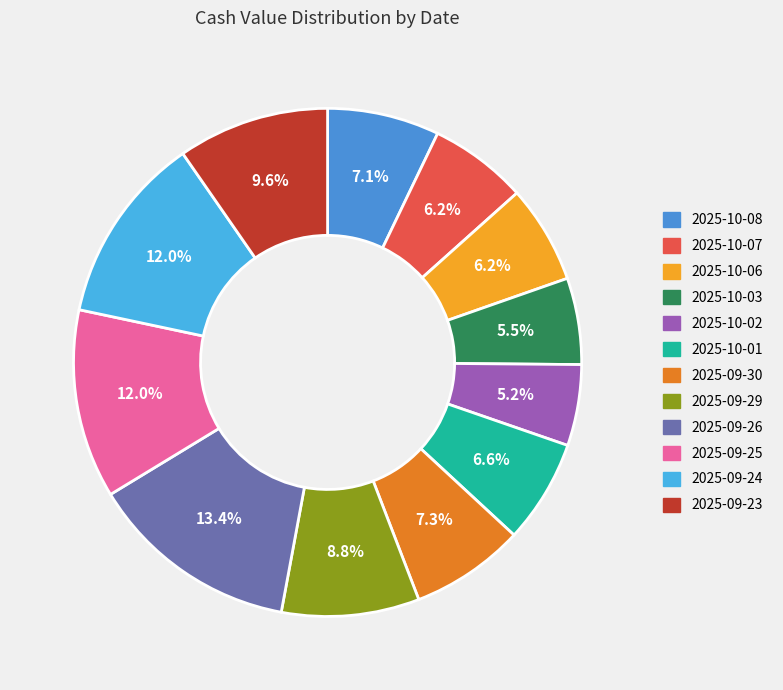

How much of the chart is everything except 2025-10-08?

92.9%